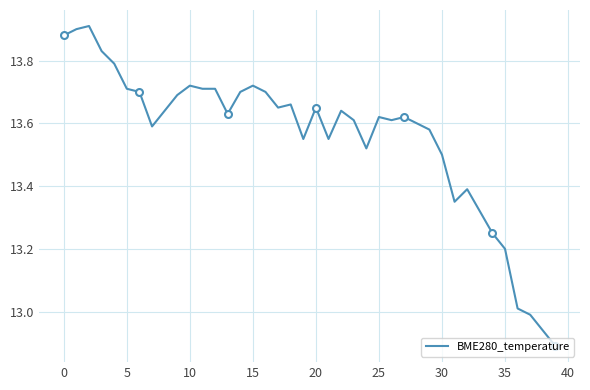

At which label is the value closest to 13?

36